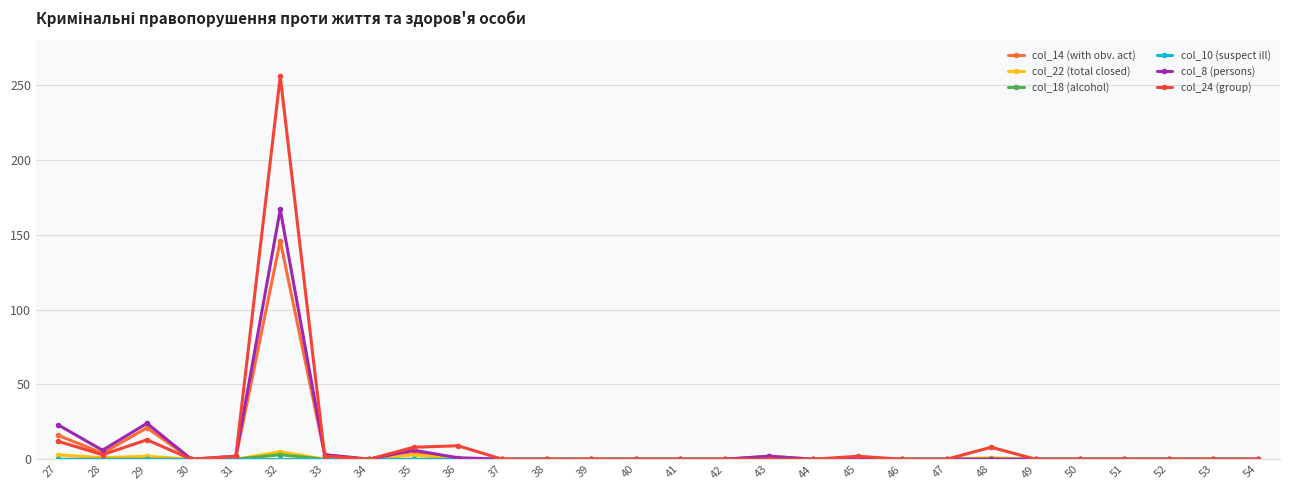

How many lines are shown in the chart?

6